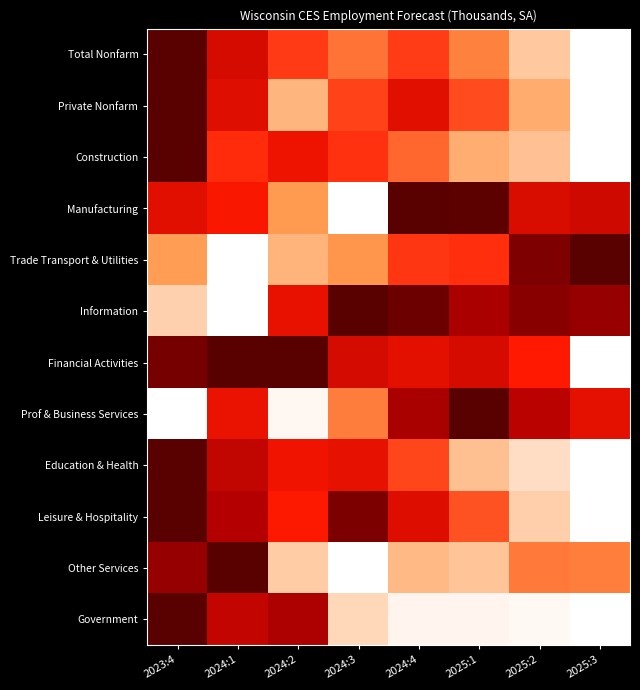

Count the number of categories in the chart.

8